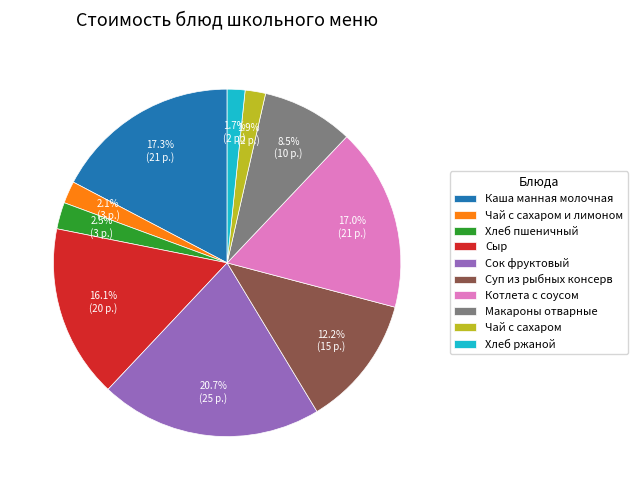

Which slice is the largest?

Сок фруктовый